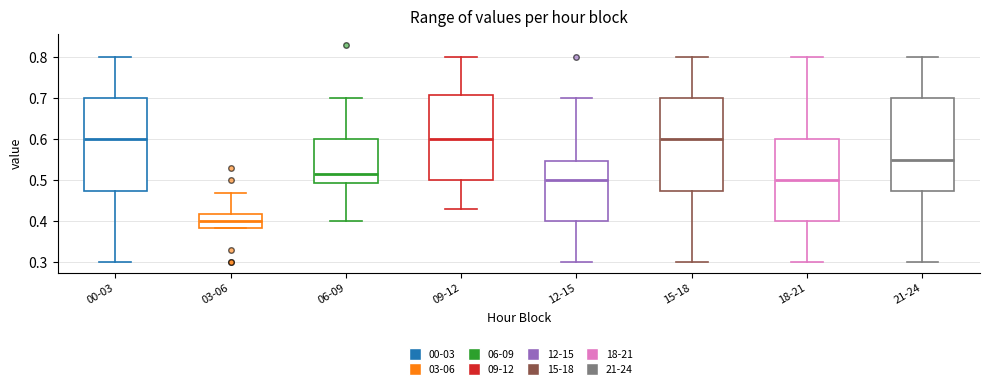

Where does the upper whisker of the box for 03-06 end on the y-axis? The values are not printed on the chart, so give them approximately, as read against the axis.

0.47